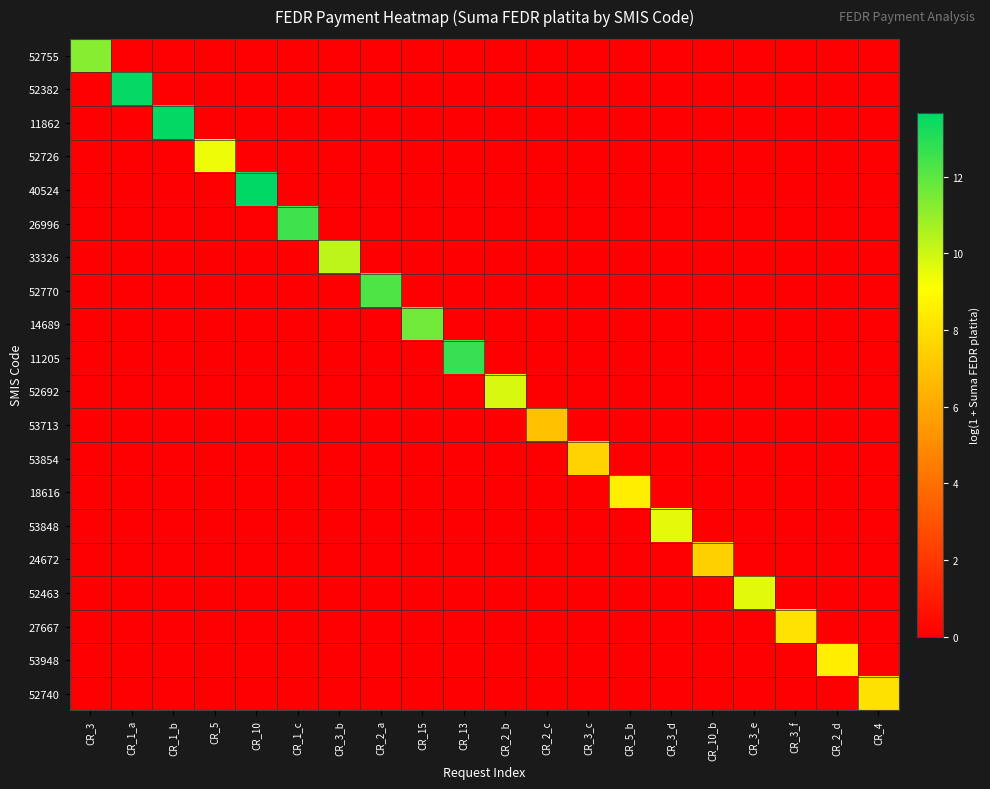

Which series changed the most between CR_13 and CR_10_b?

11205